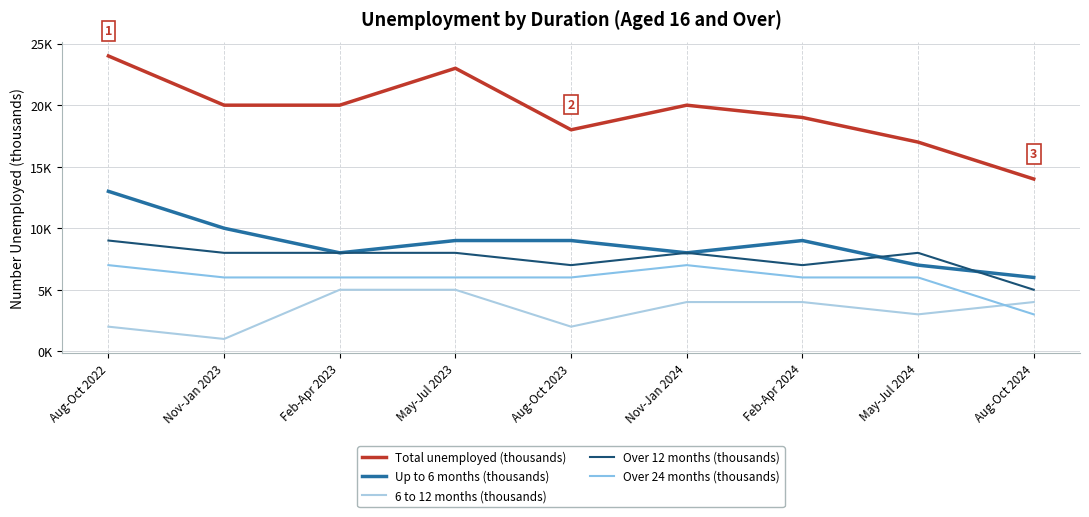

What is the label of the 5th point from the right?

Aug-Oct 2023